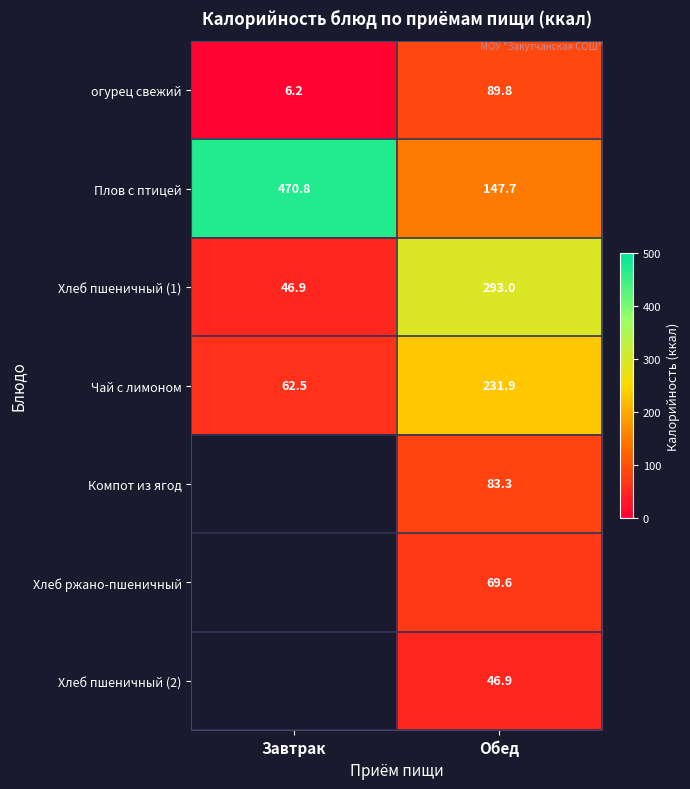

How many series are shown in this chart?

7